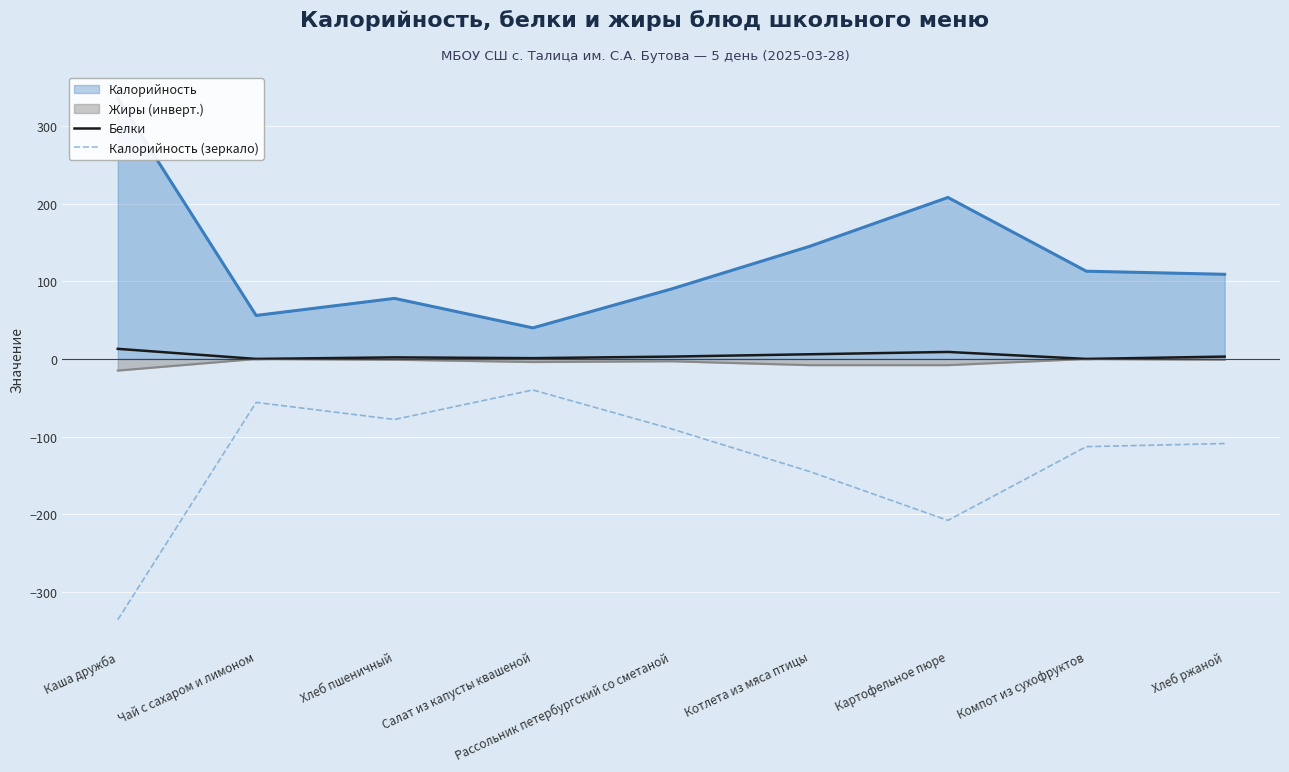

What is the difference between the Калорийность (зеркало) values at Хлеб пшеничный and Хлеб ржаной?

31